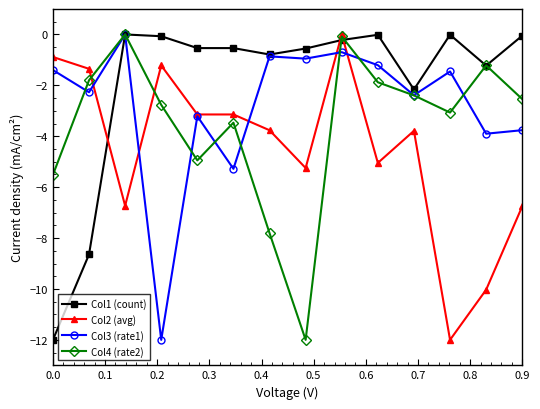

What is the minimum value for Col1 (count)?

-12.0